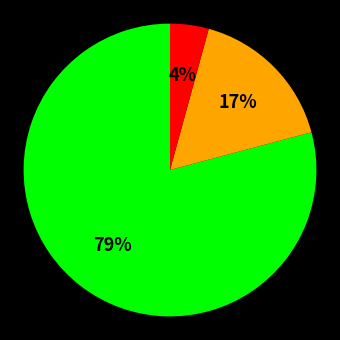

To the nearest percent, what is the average slice percentage?

33%